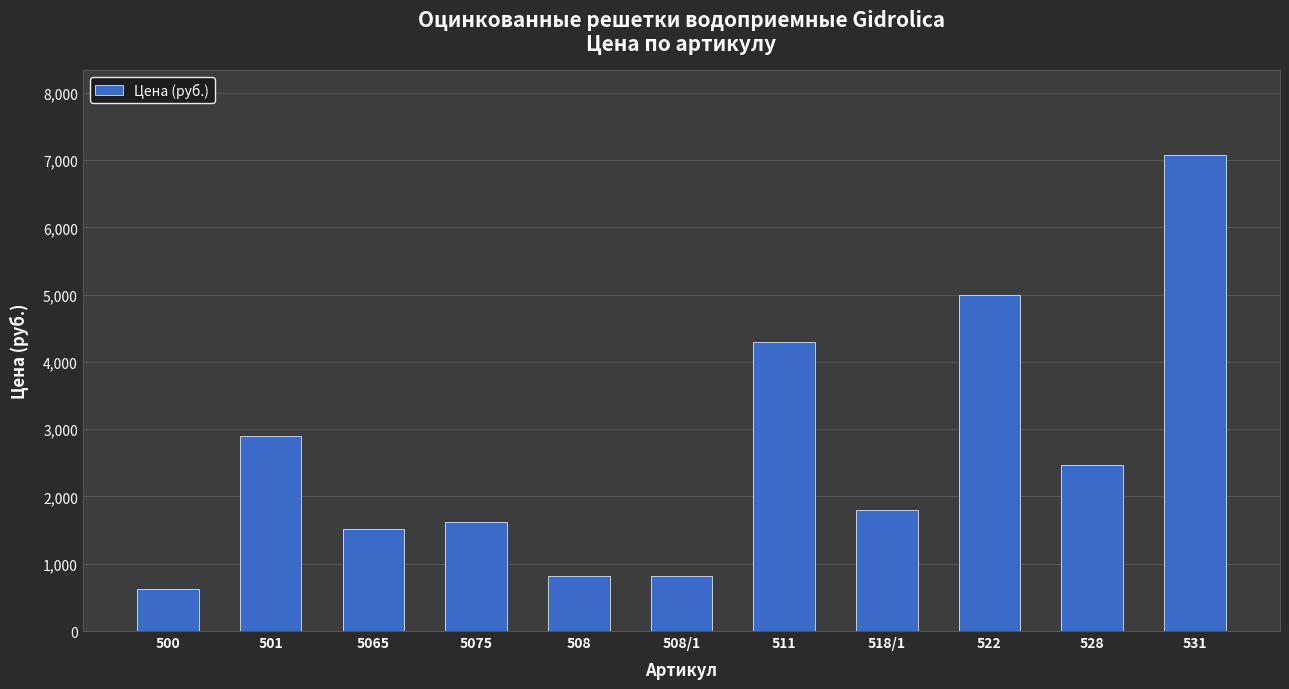

Is it true that the value at 531 is 7068?

True